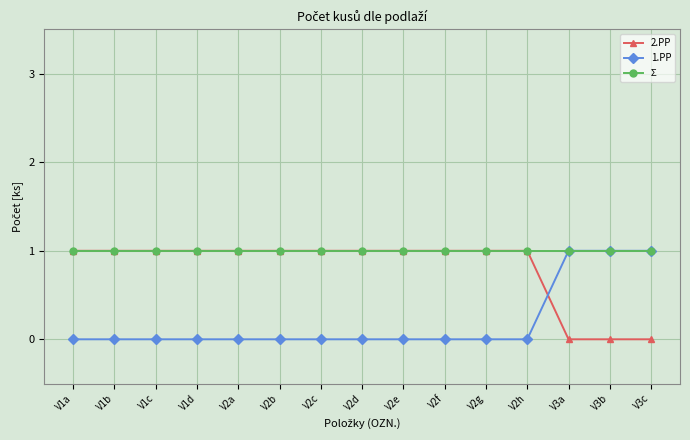

Is the value of 2.PP at V1a greater than the value of 1.PP at V1a?

Yes